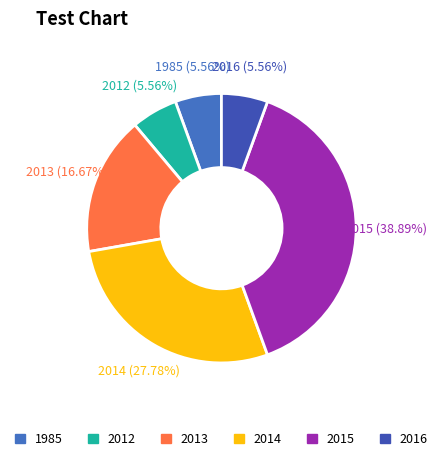

Which slice is the largest?

2015